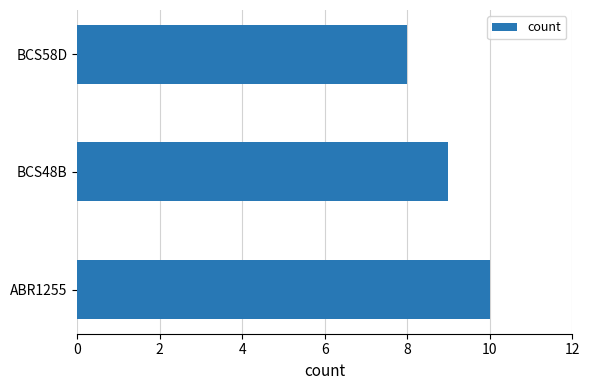

How many series are shown in this chart?

1